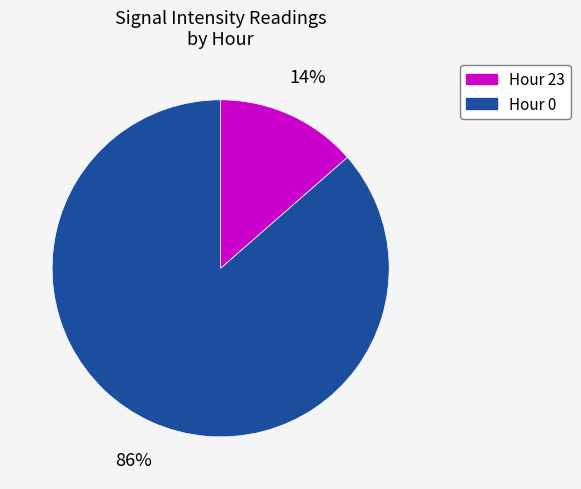

Do Hour 0 and Hour 23 together represent more than half of the pie?

Yes